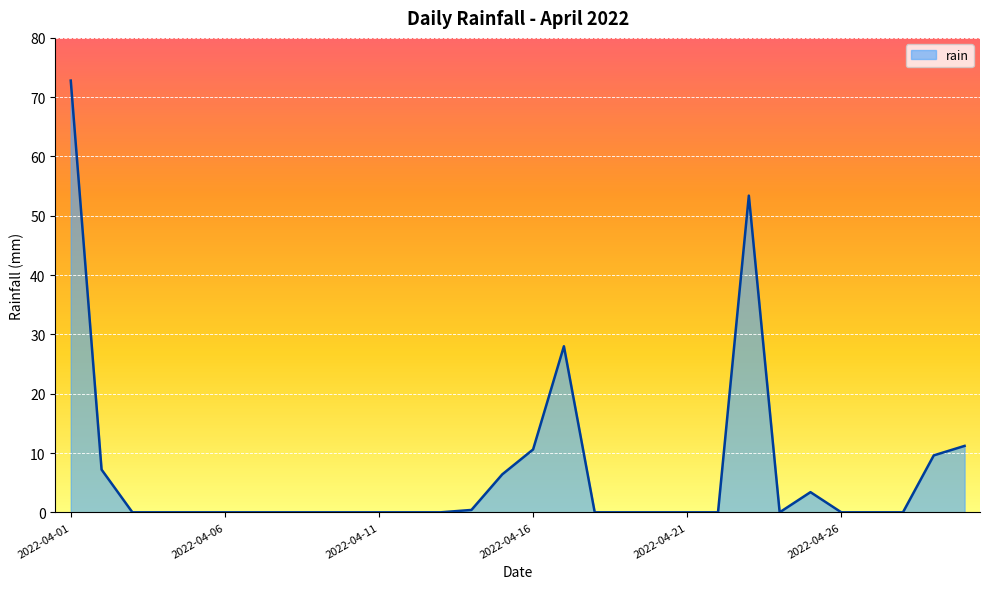

Reading right to left, extract all data points from this chart.

11.2	9.6	0.0	0.0	0.0	3.4	0.0	53.4	0.0	0.0	0.0	0.0	0.0	28.0	10.6	6.4	0.4	0.0	0.0	0.0	0.0	0.0	0.0	0.0	0.0	0.0	0.0	0.0	7.2	72.8